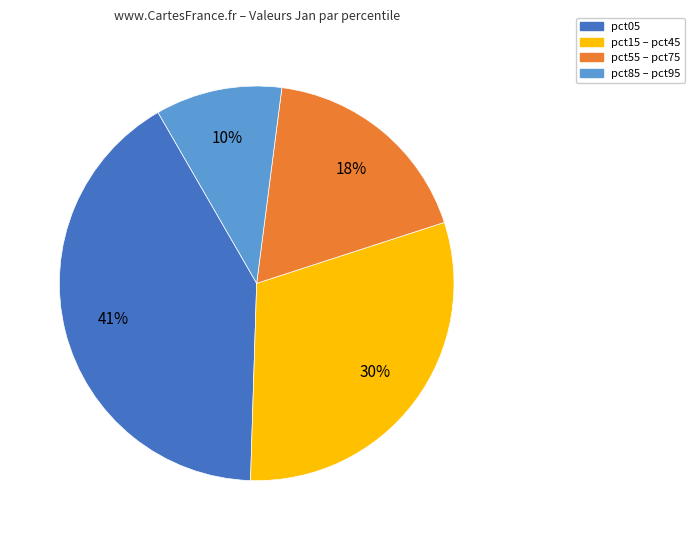

To the nearest percent, what is the average slice percentage?

25%